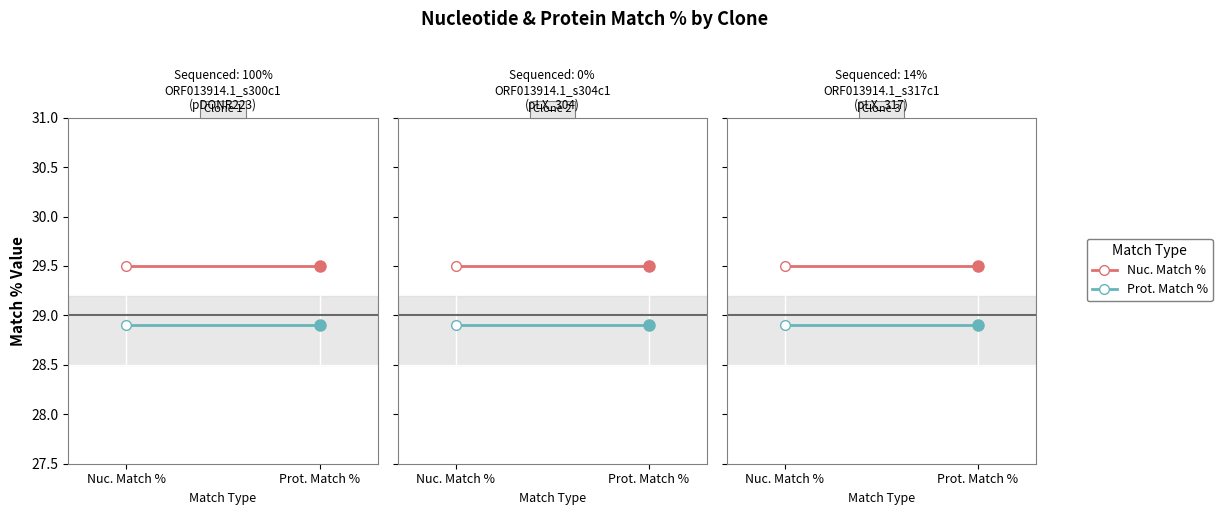

What value does the Prot. Match % series have at Prot. Match %?

28.9